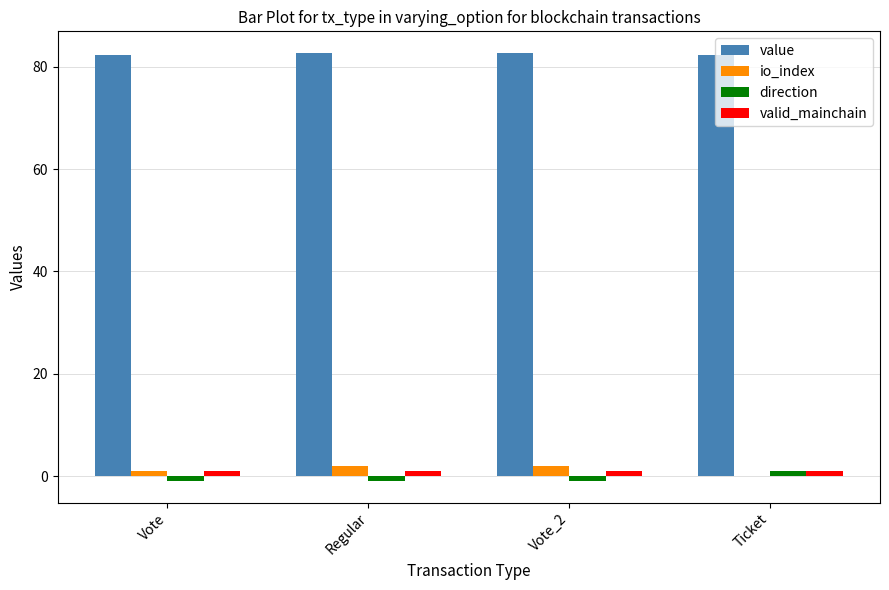

Reading left to right, extract all data points from this chart.

value: Vote=82.4	Regular=82.7	Vote_2=82.7	Ticket=82.4
io_index: Vote=1.0	Regular=2.0	Vote_2=2.0	Ticket=0.0
direction: Vote=-1.0	Regular=-1.0	Vote_2=-1.0	Ticket=1.0
valid_mainchain: Vote=1.0	Regular=1.0	Vote_2=1.0	Ticket=1.0